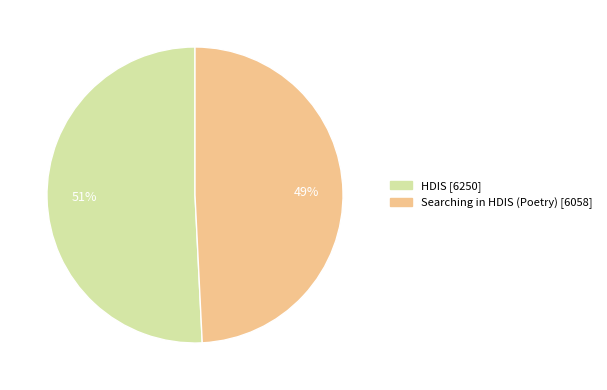

True or false: Searching in HDIS (Poetry) accounts for 49% of the total.

True